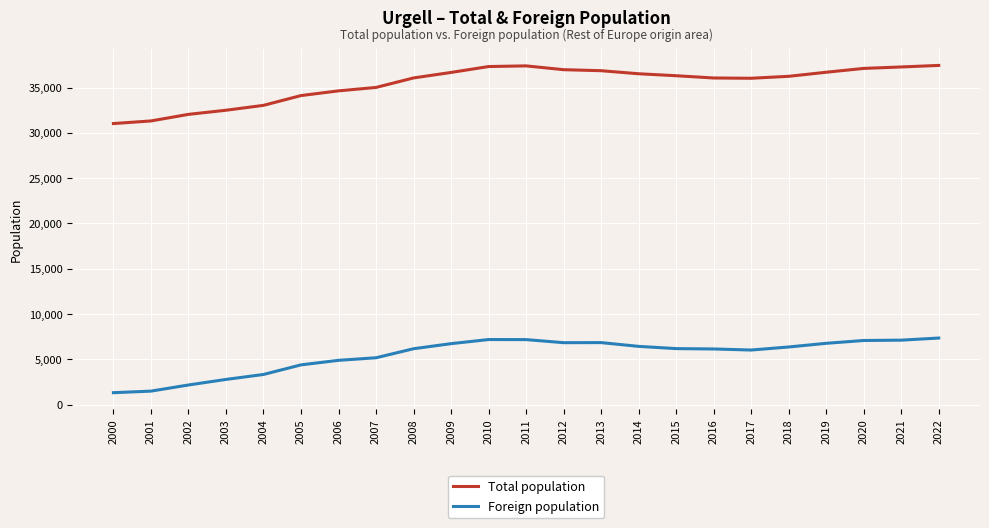

True or false: Total population and Foreign population intersect in this chart.

False